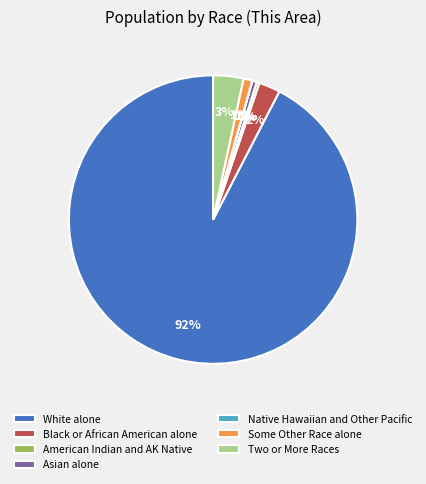

Is there any slice that represents more than half of the pie?

Yes